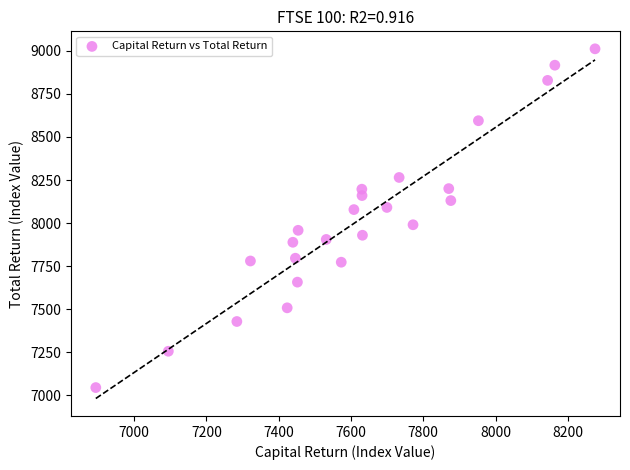

What is the range of X values (max minus min)?

1381.6